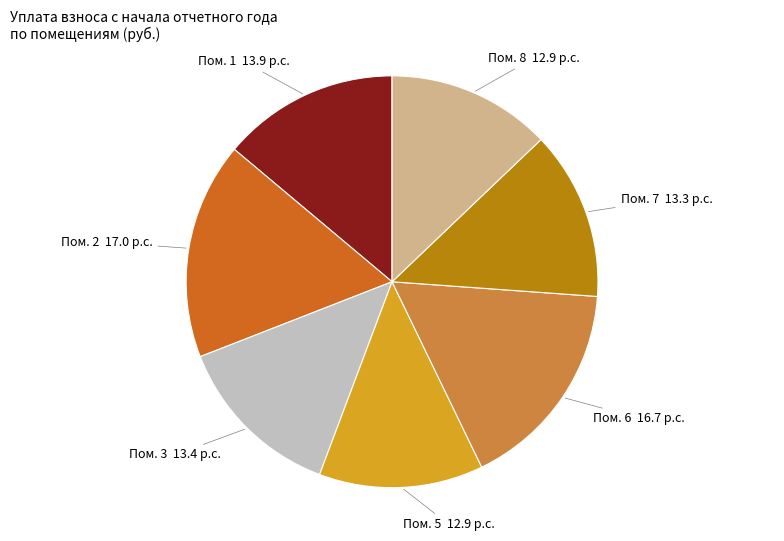

Is there any slice that represents more than half of the pie?

No